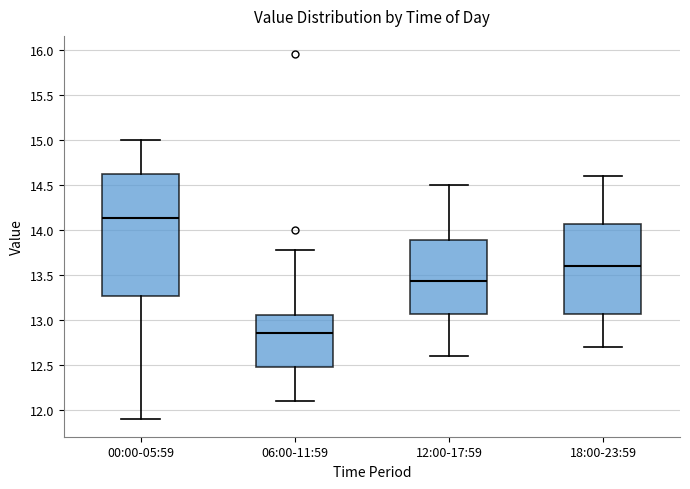

Which box is the tallest, from its lower edge to its upper edge?

00:00-05:59